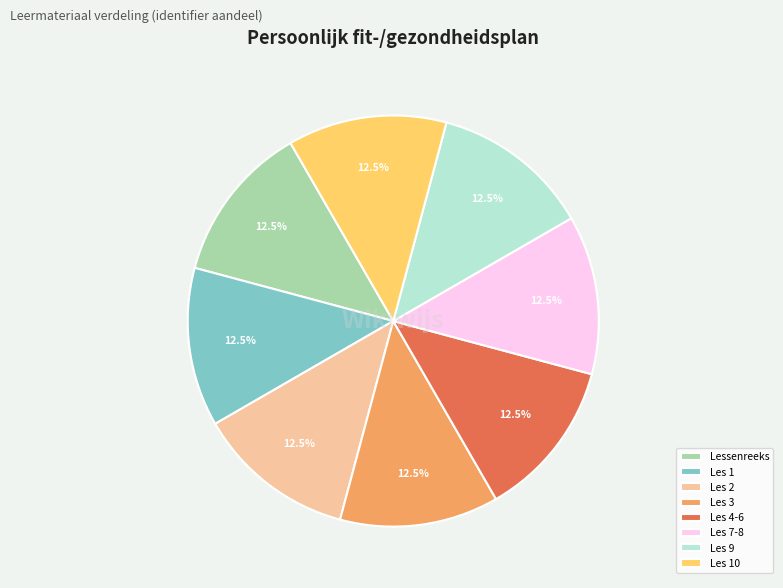

Approximately how many times larger is the value at Les 9 compared to Les 3?

1.0